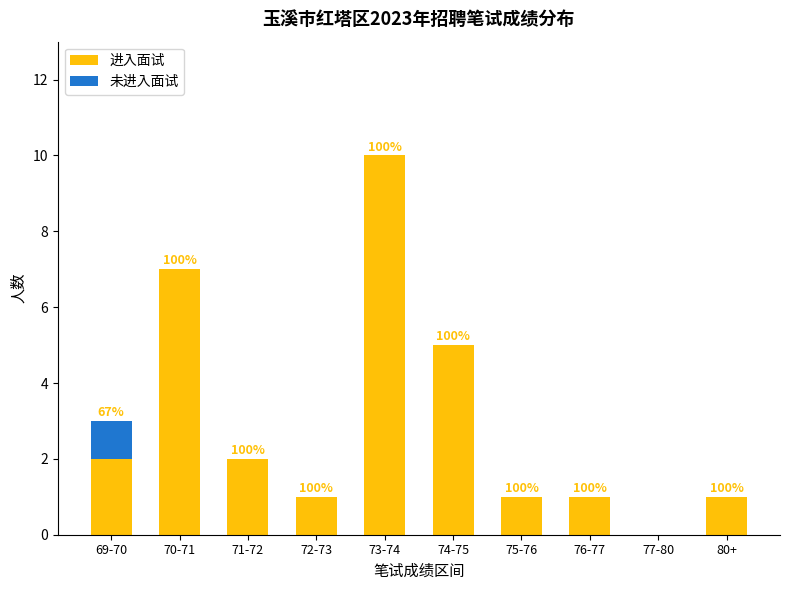

The 进入面试 series shows 1 at 69-70. True or false?

False